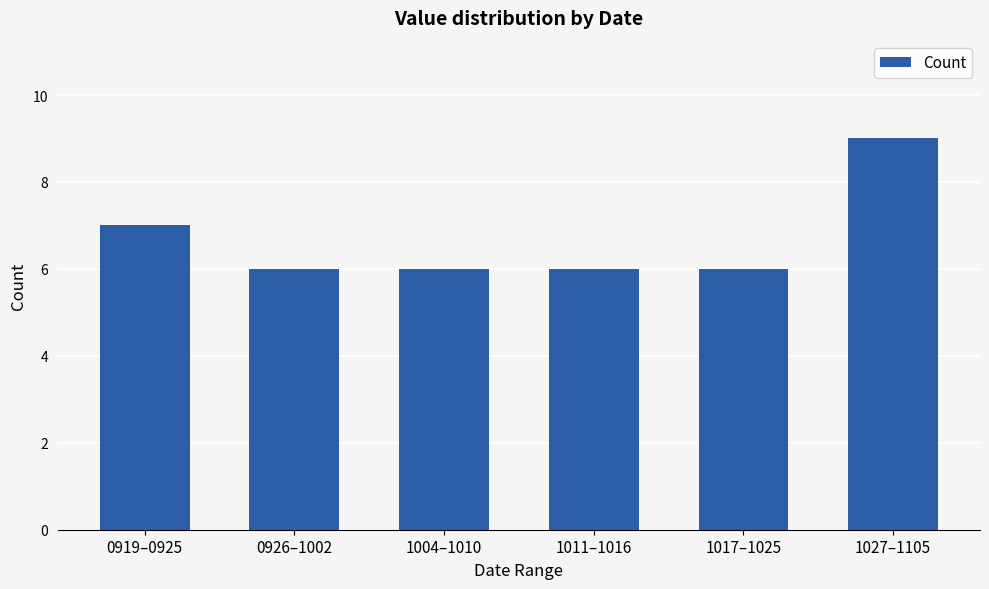

Approximately how many times larger is the value at 1004–1010 compared to 1017–1025?

1.0